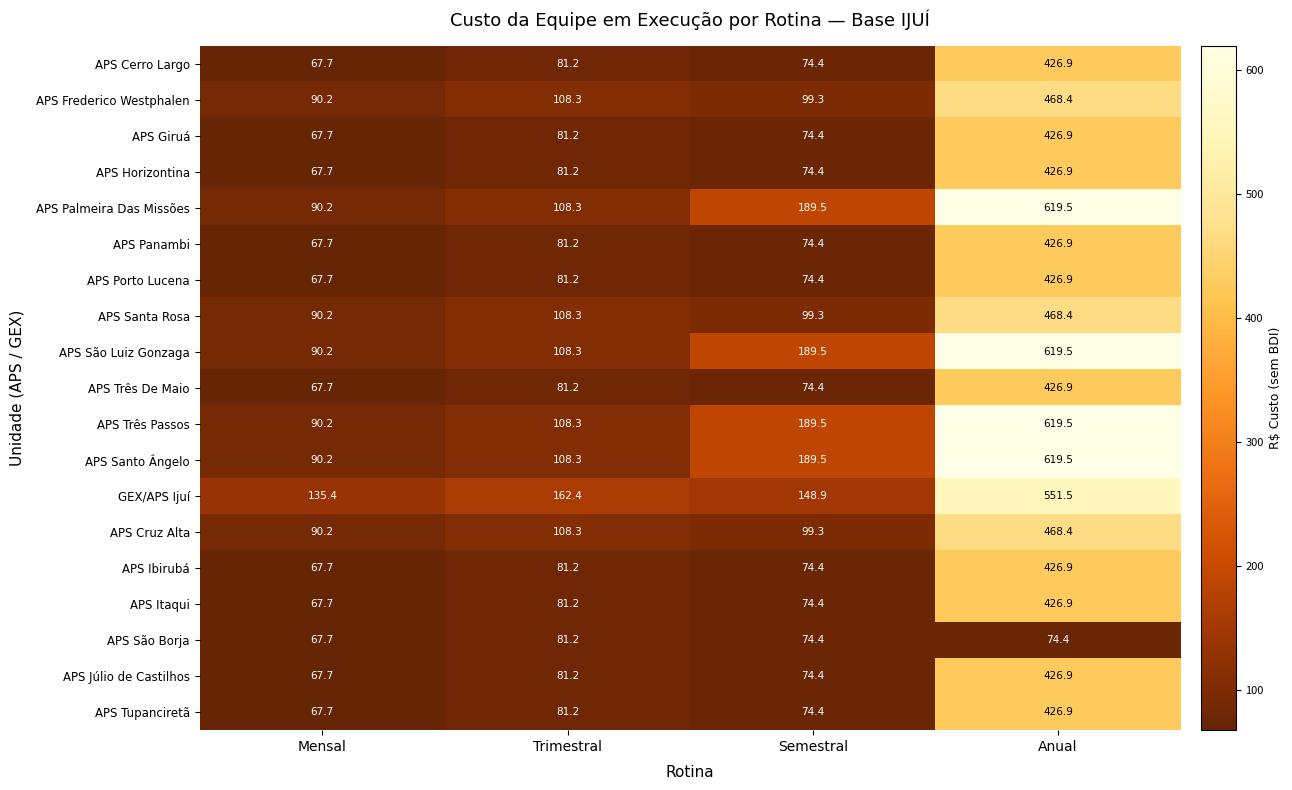

Rank the categories by APS Cruz Alta value from highest to lowest.

Anual, Trimestral, Semestral, Mensal